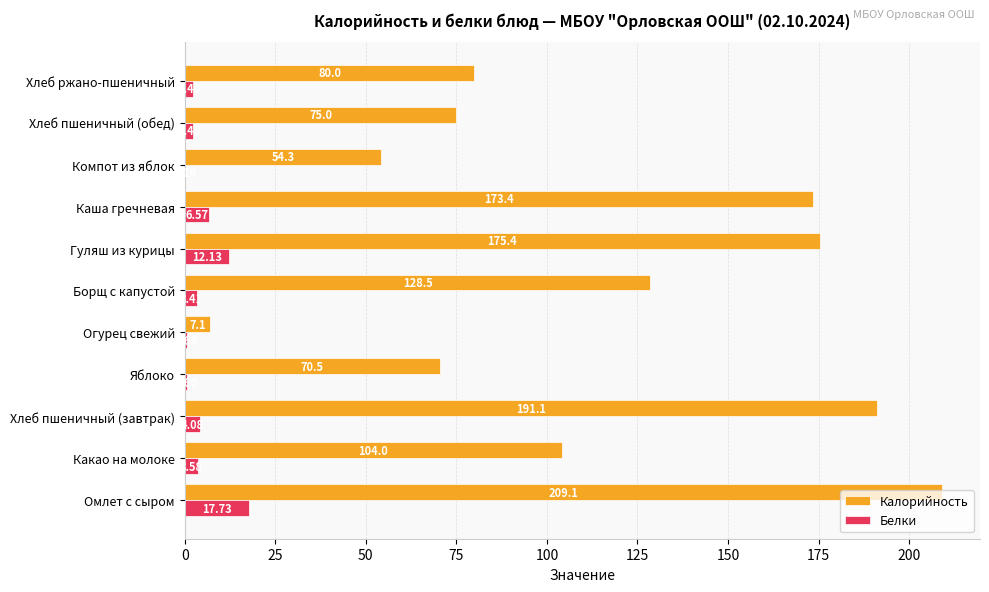

Is the value of Белки at Каша гречневая greater than the value of Калорийность at Огурец свежий?

No